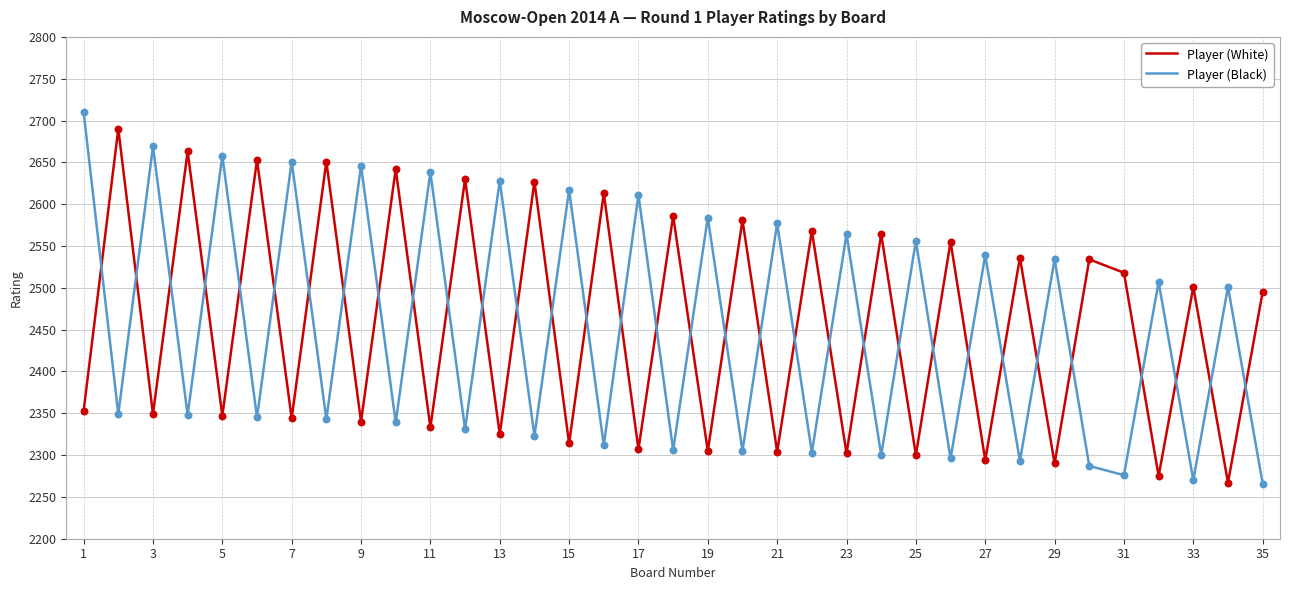

What are all the series names shown in the legend?

Player (White), Player (Black)